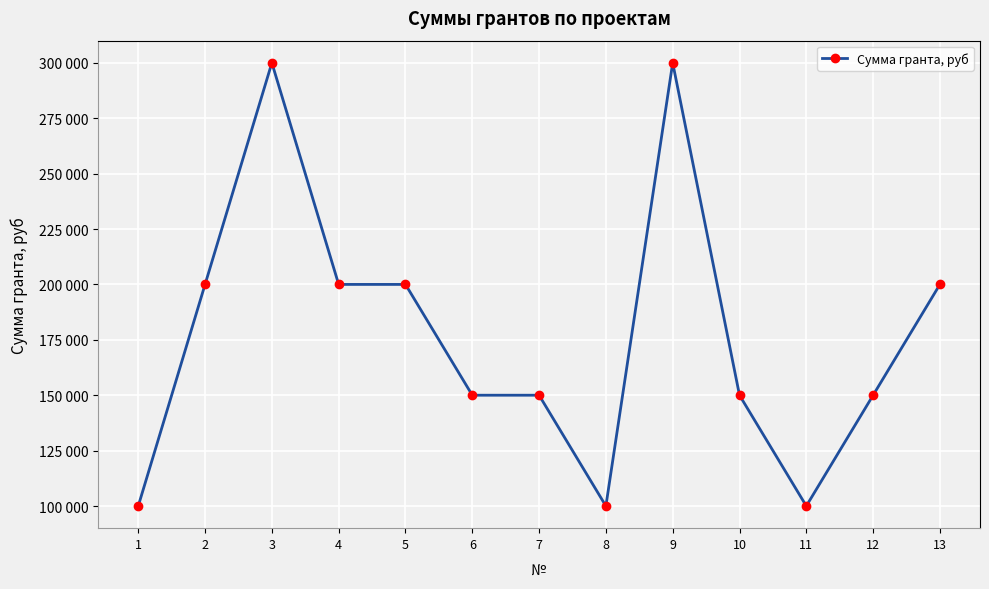

Is this an area chart (filled region under the line)?

No